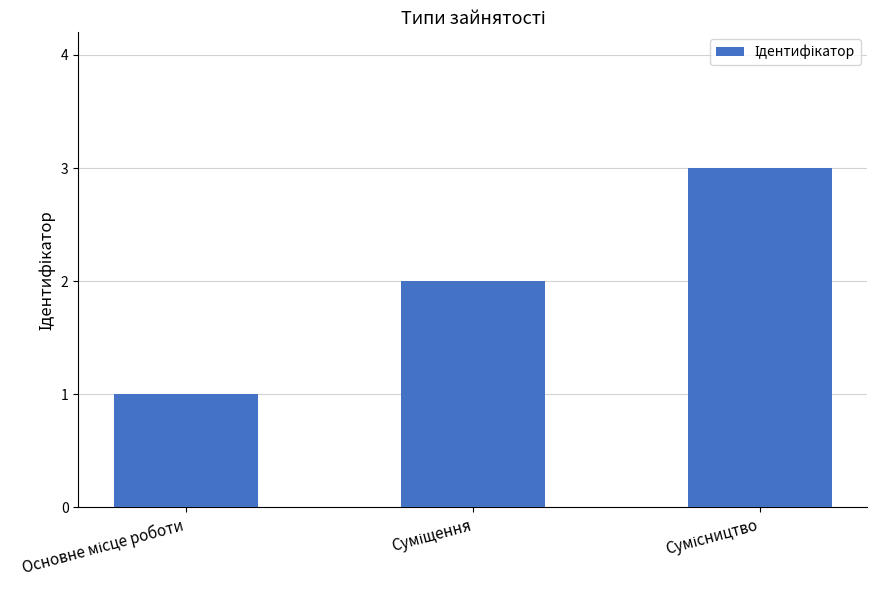

What is the sum of all values?

6